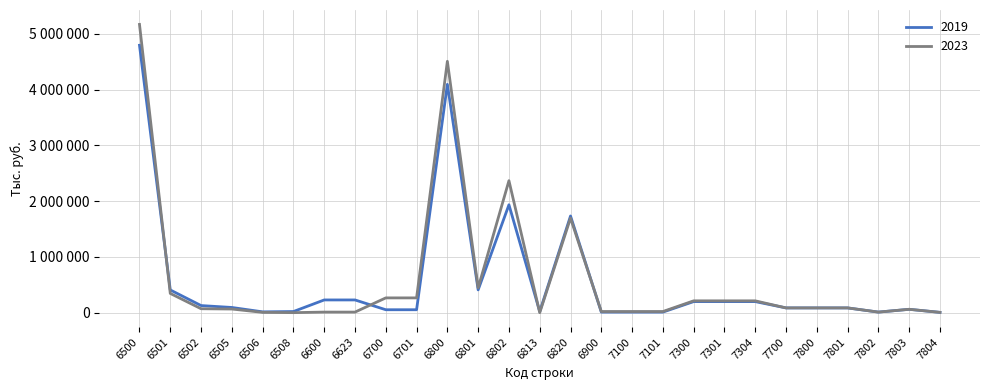

Which has a higher value, 6701 or 7301?

7301